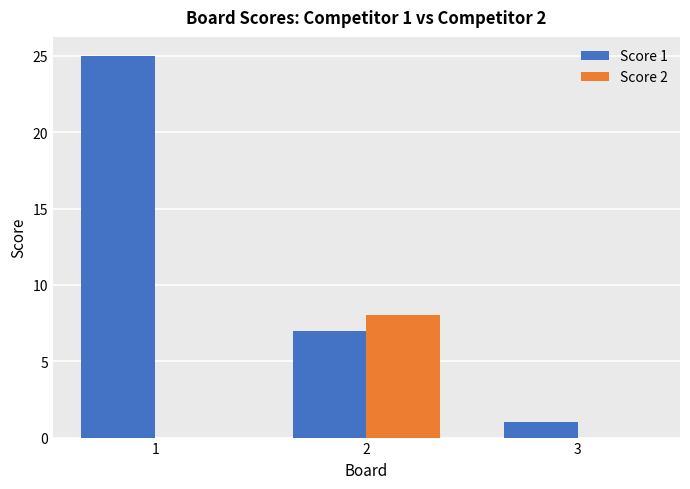

Reading left to right, list all the values displayed in this chart.

Score 1: 25	7	1
Score 2: 0	8	0